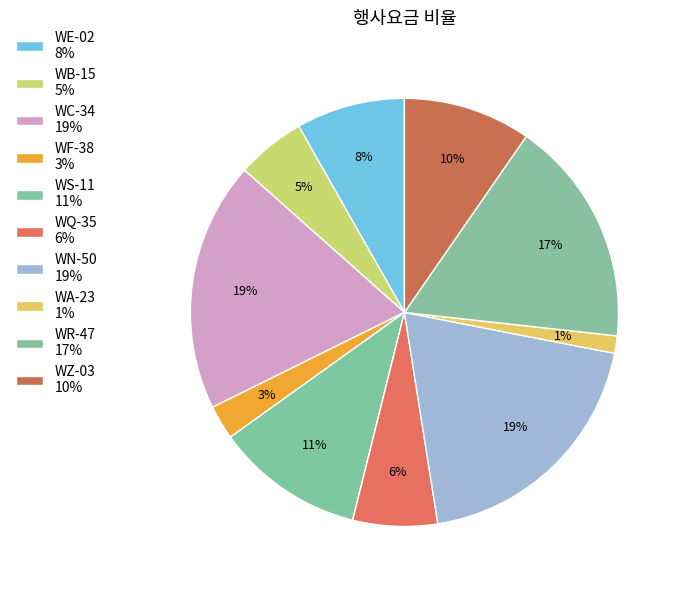

What is the ratio of the value at WS-11 to the value at WC-34?

0.6